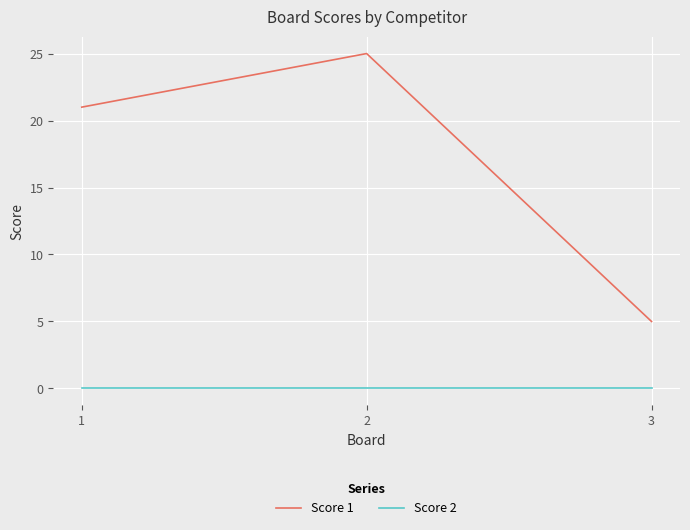

What is the difference between the highest and lowest values at 2?

25